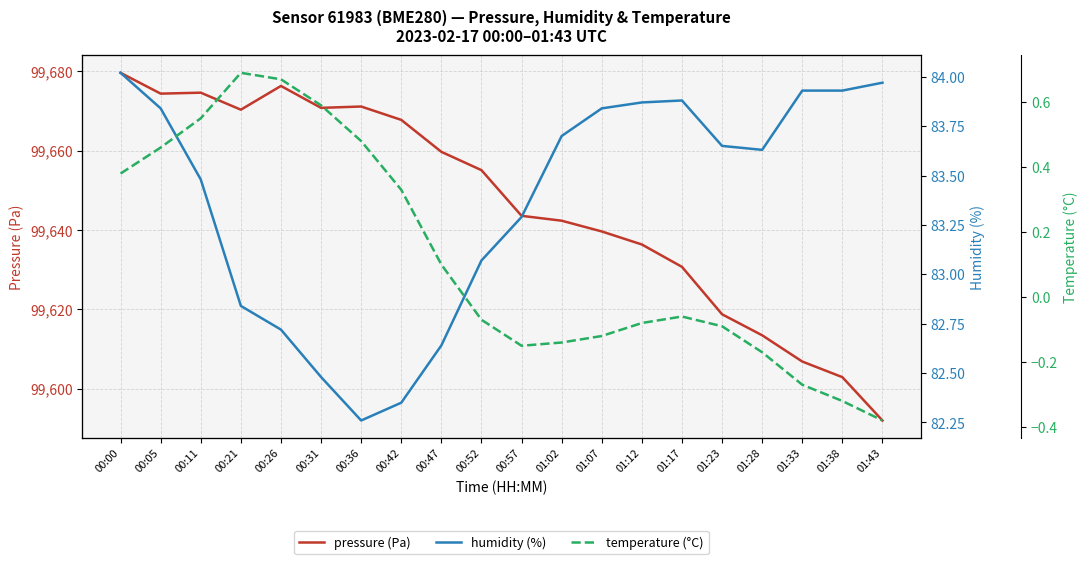

What is the label of the 5th point from the right?

01:23